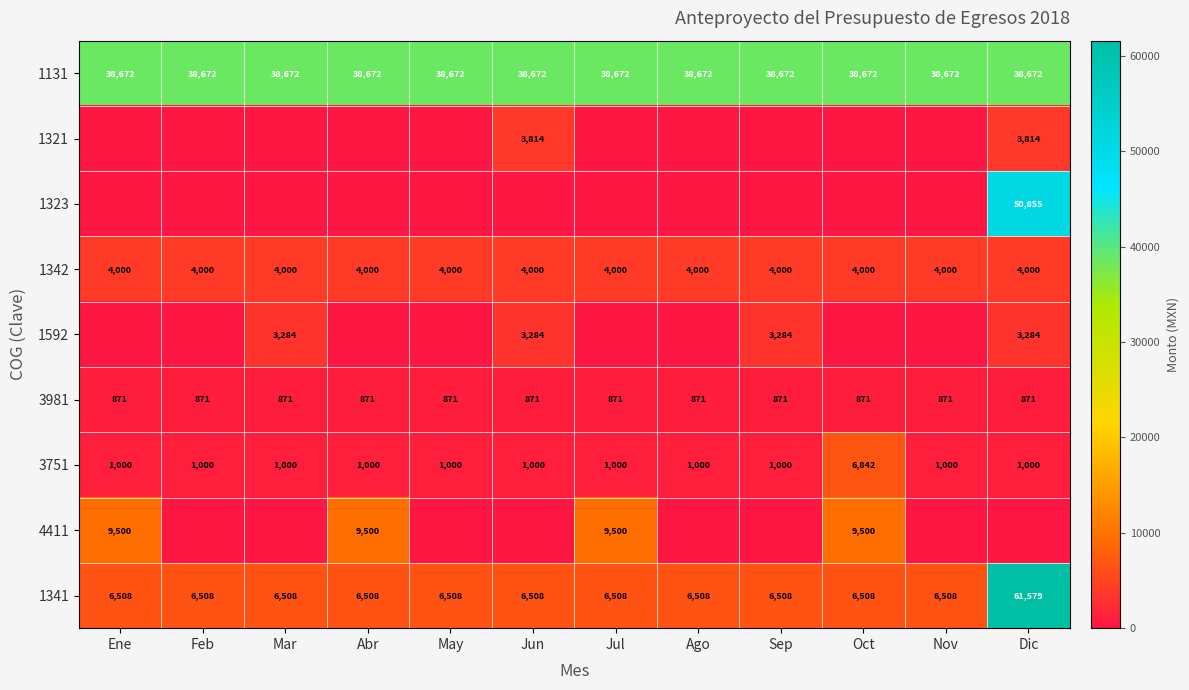

At which category is the sum across all series the highest?

Dic